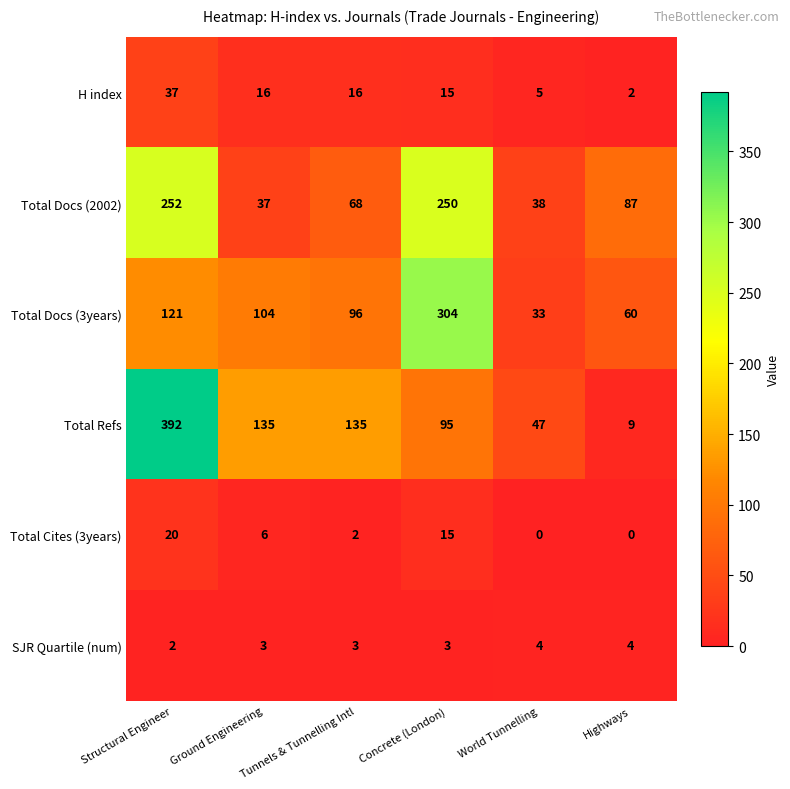

Which series has the largest range (max minus min)?

Total Refs